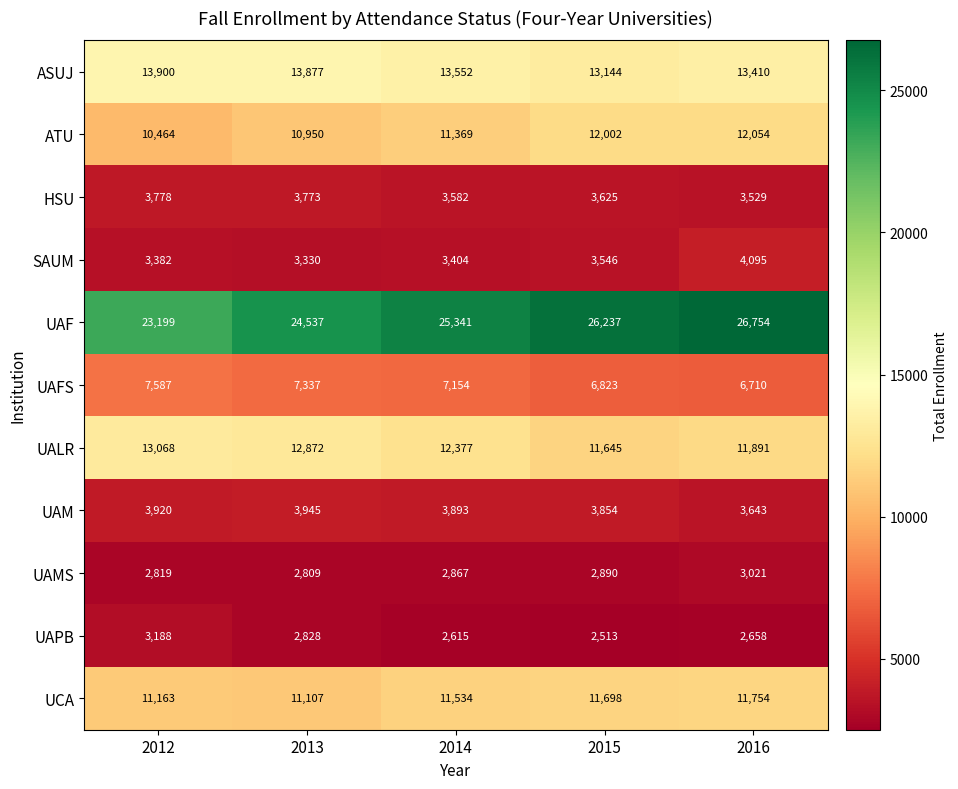

Which series has the largest total across all categories?

UAF